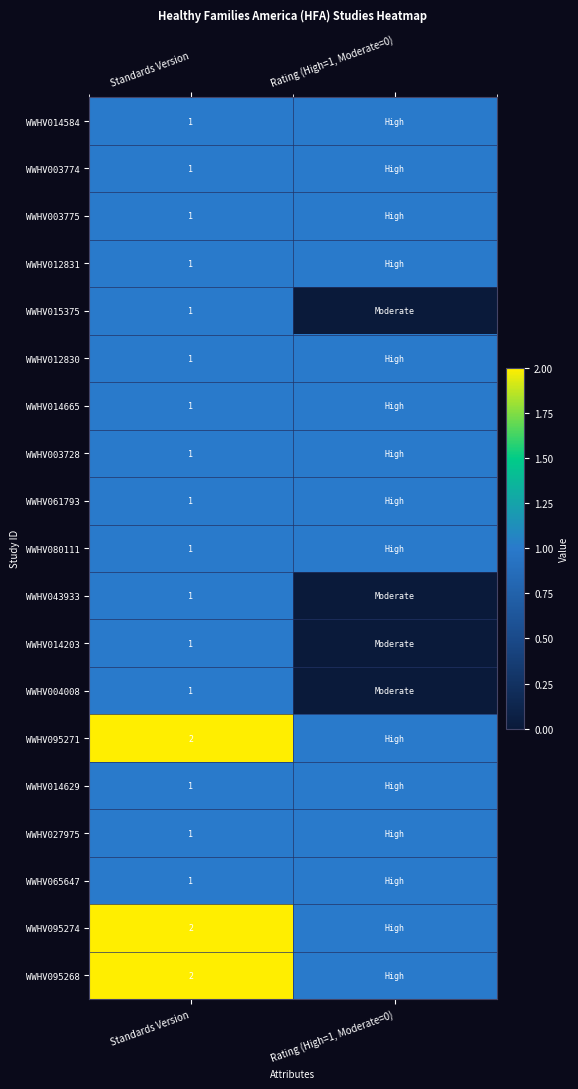

Is it true that WWHV080111 equals 2 at Standards Version?

False